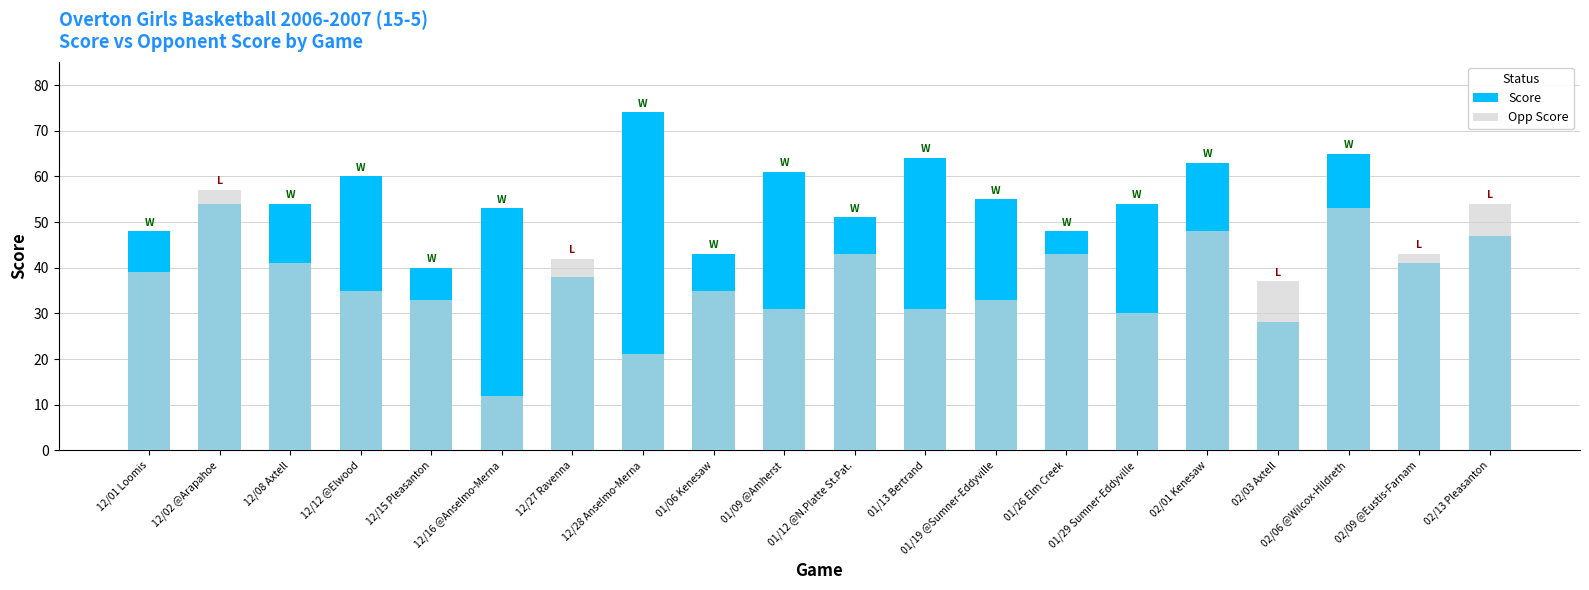

True or false: Score has a value of 79 at 02/13 Pleasanton.

False